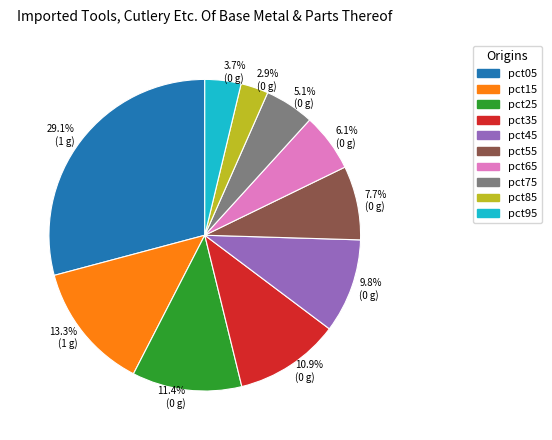

Which category has the smallest portion of the pie?

pct85